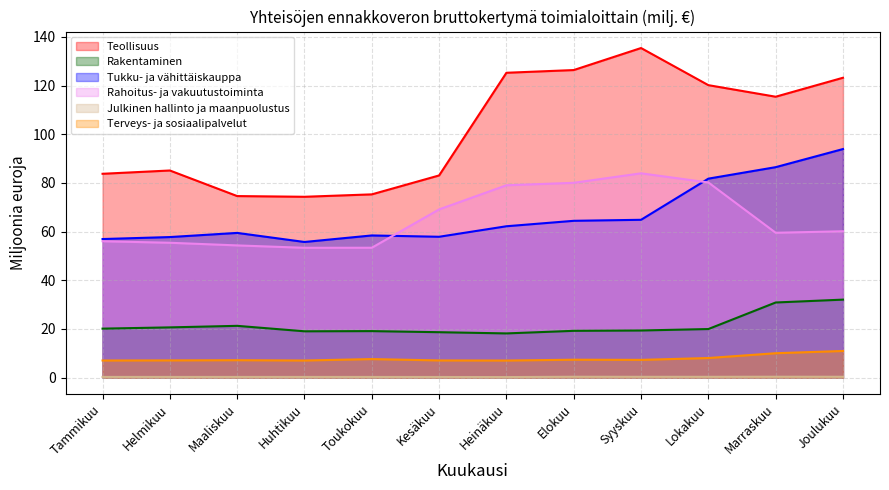

True or false: Julkinen hallinto ja maanpuolustus and Rahoitus- ja vakuutustoiminta cross at least once.

False